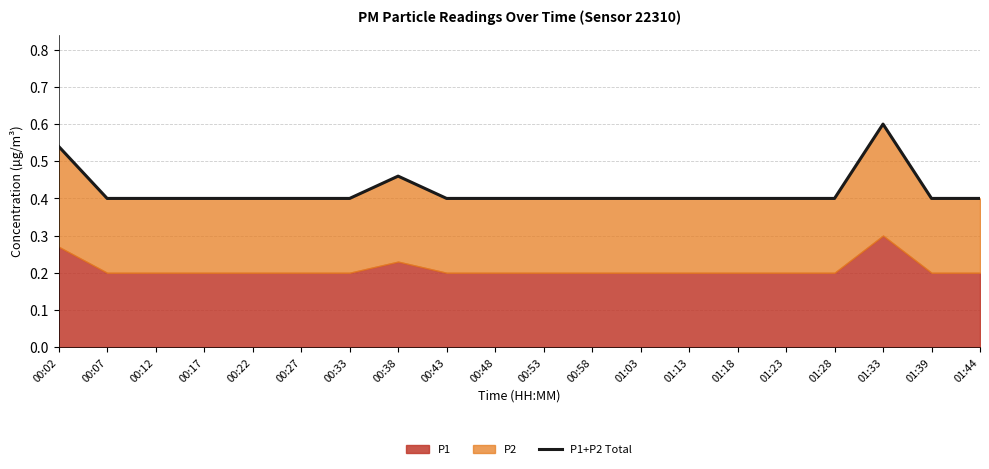

Reading right to left, what are all the values shown in this chart?

01:44=0.4	01:39=0.4	01:33=0.6	01:28=0.4	01:23=0.4	01:18=0.4	01:13=0.4	01:03=0.4	00:58=0.4	00:53=0.4	00:48=0.4	00:43=0.4	00:38=0.5	00:33=0.4	00:27=0.4	00:22=0.4	00:17=0.4	00:12=0.4	00:07=0.4	00:02=0.5